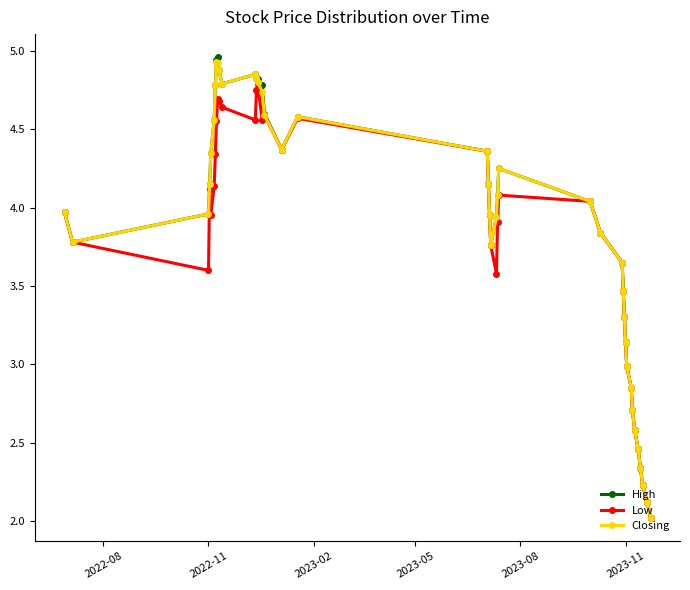

Which series has the widest spread of values?

High